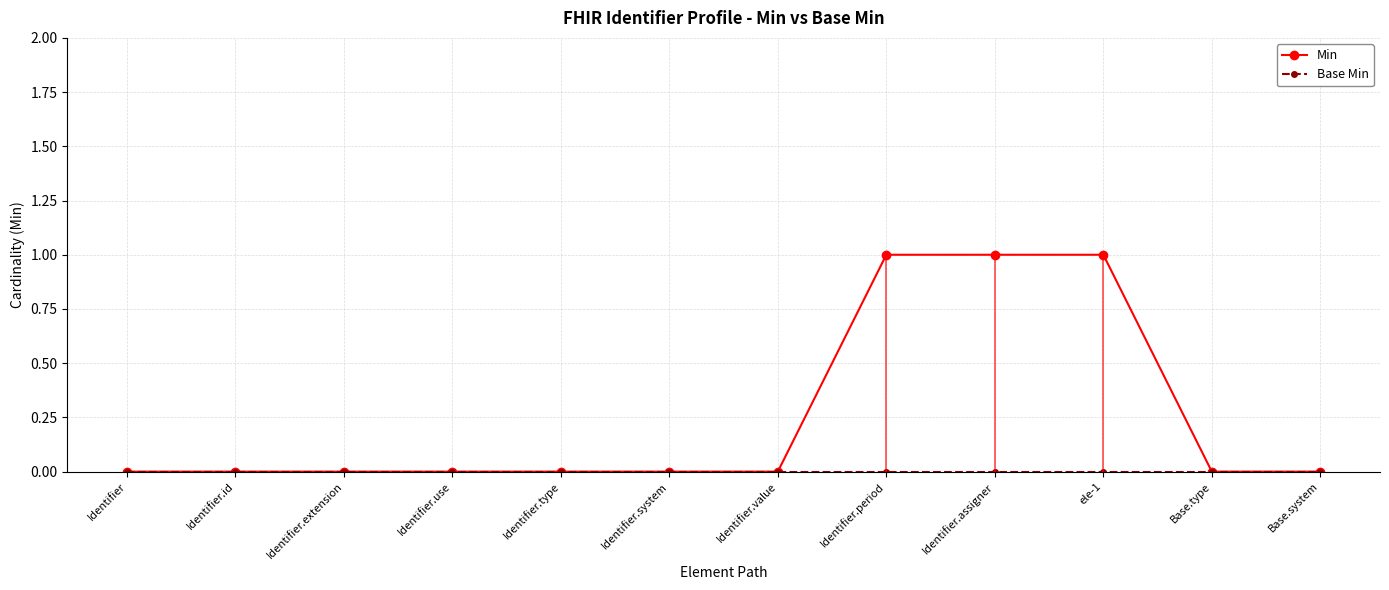

What is the greatest value displayed?

1